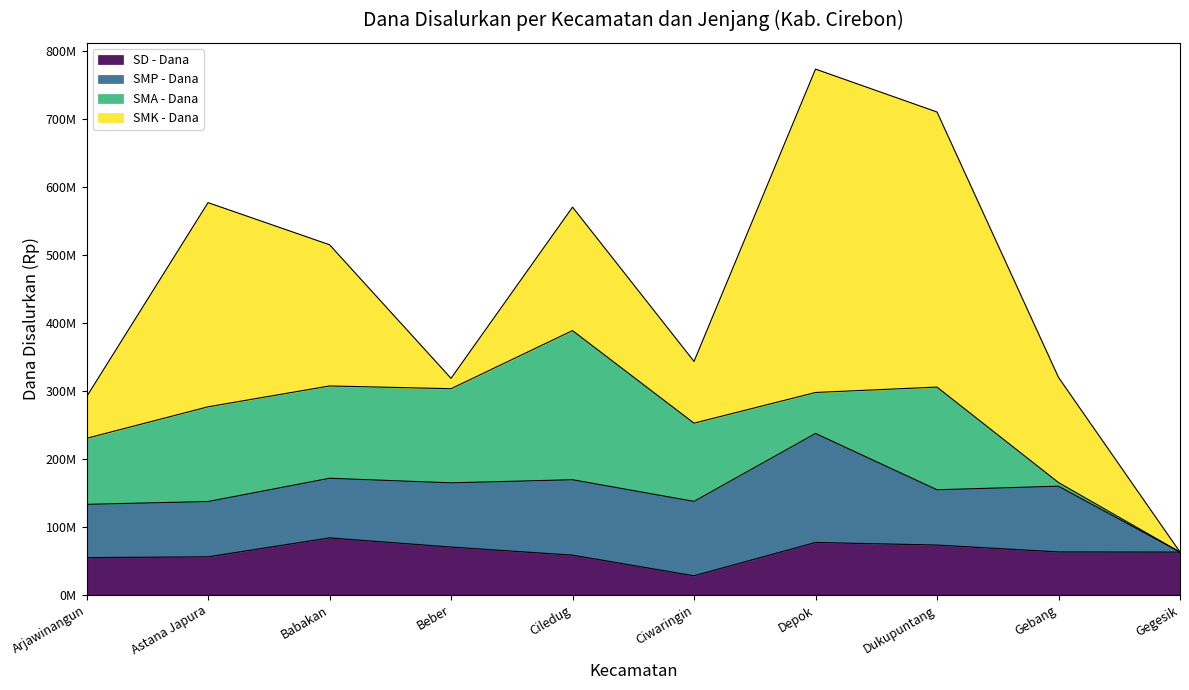

What is the difference between the maximum and minimum values in the SD - Dana series?

55800000